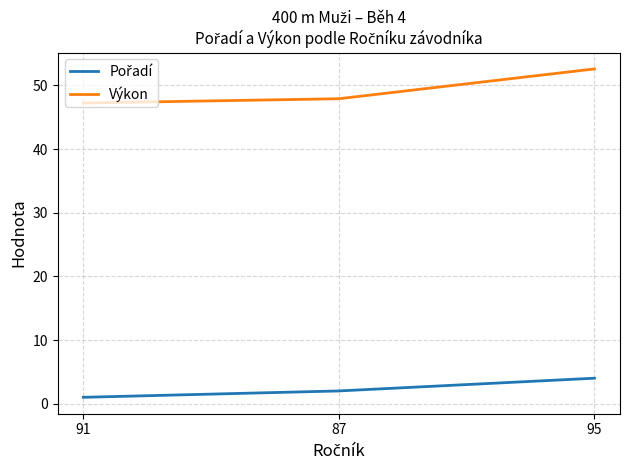

The value of Výkon at 91 is 47.2. True or false?

True